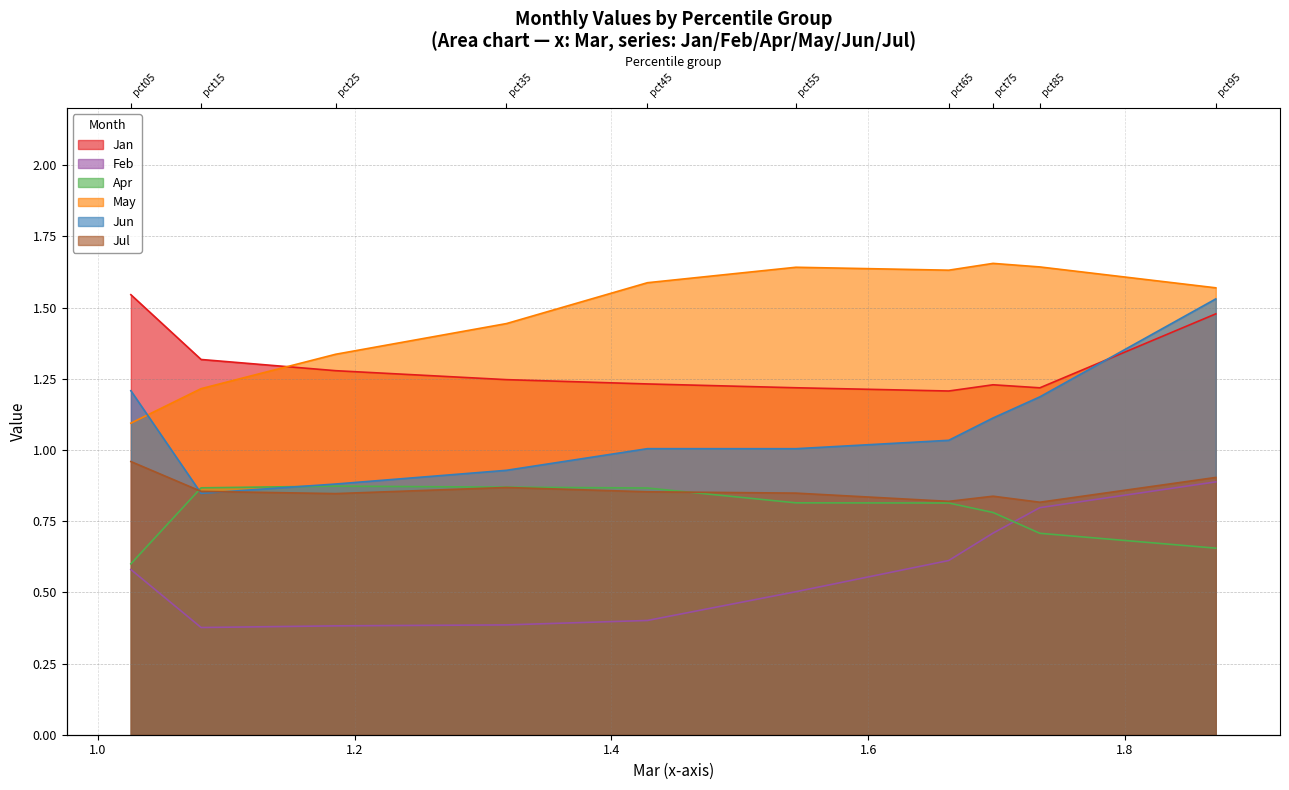

What is the maximum value shown in the chart?

1.7